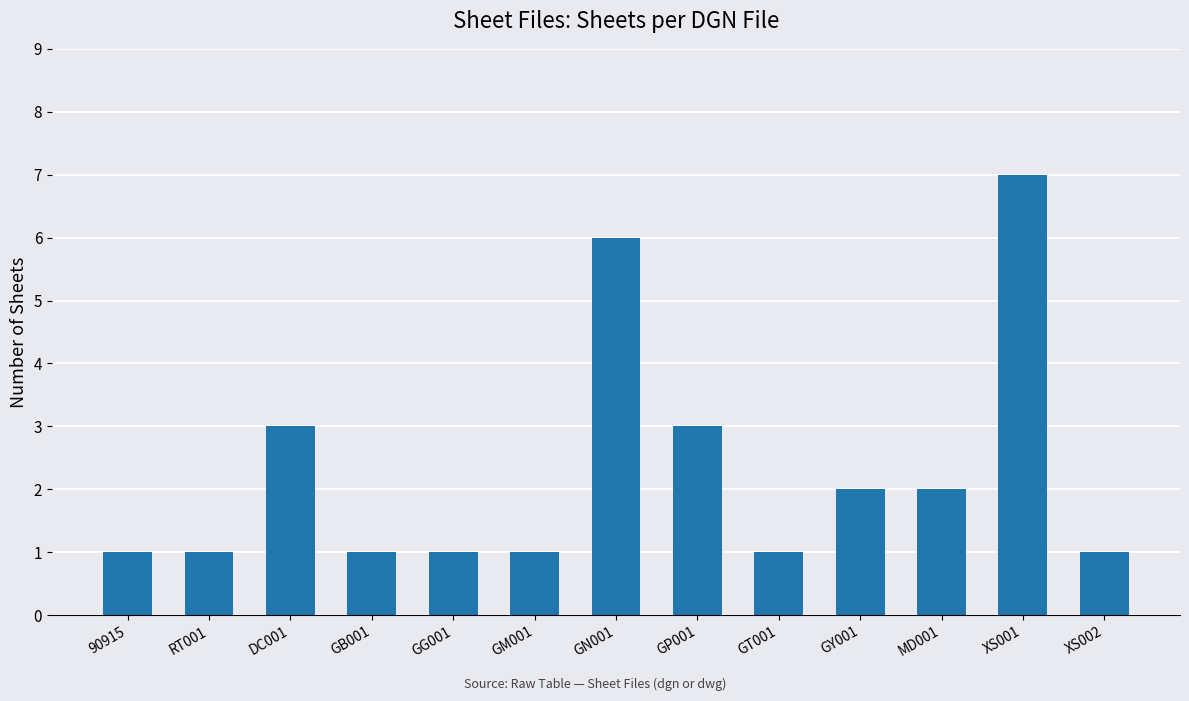

What is the label of the 12th bar from the right?

RT001